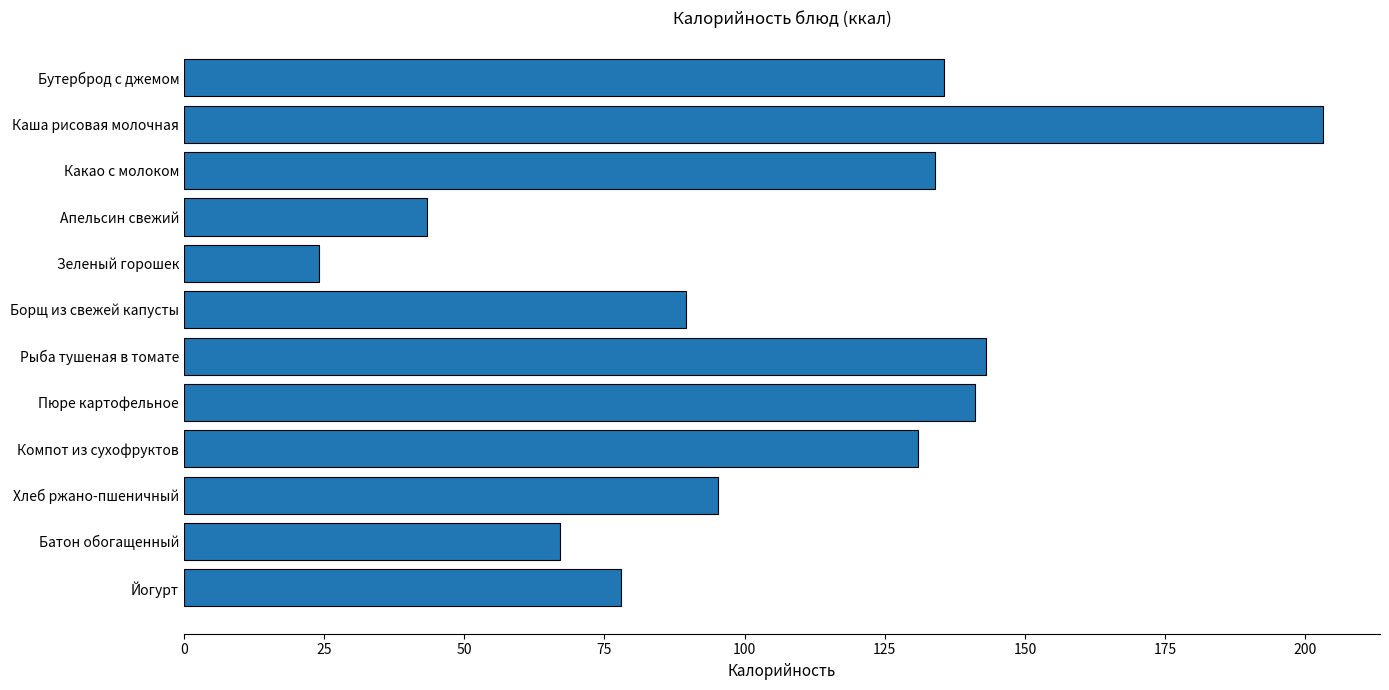

Read the value at Компот из сухофруктов.

131.0